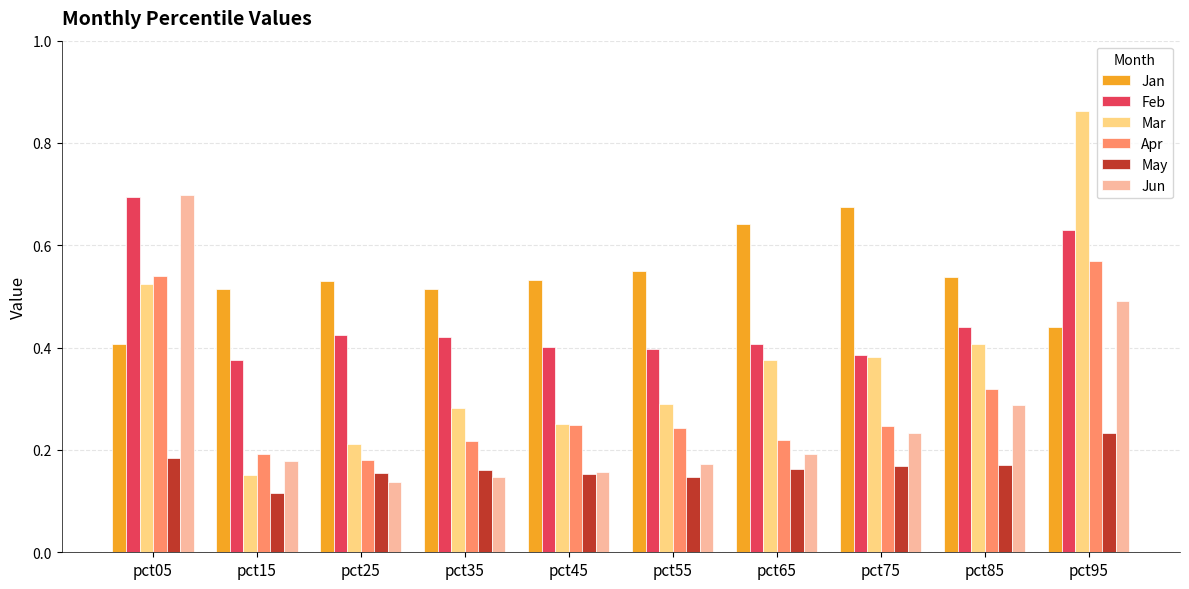

True or false: Apr has a value of 0.2 at pct15.

True